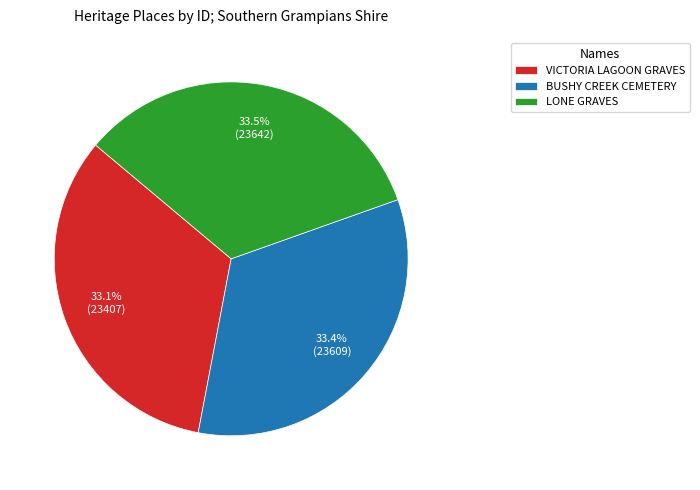

What percentage is NOT represented by VICTORIA LAGOON GRAVES?

66.9%